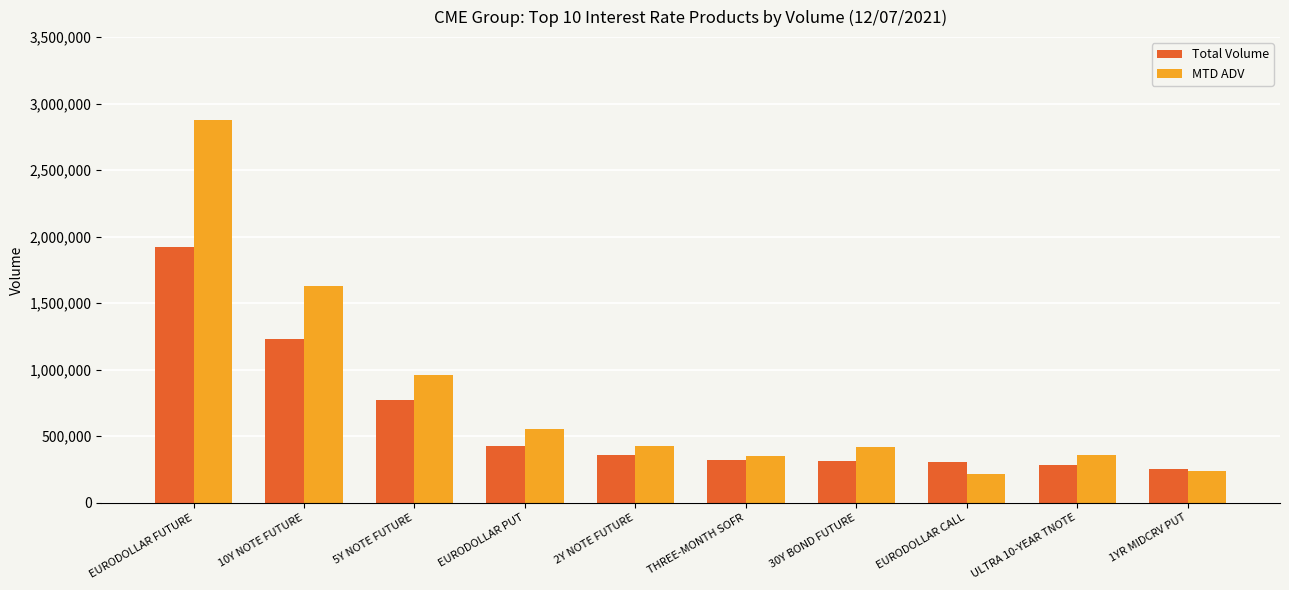

What is the minimum value shown in the chart?

213870.4